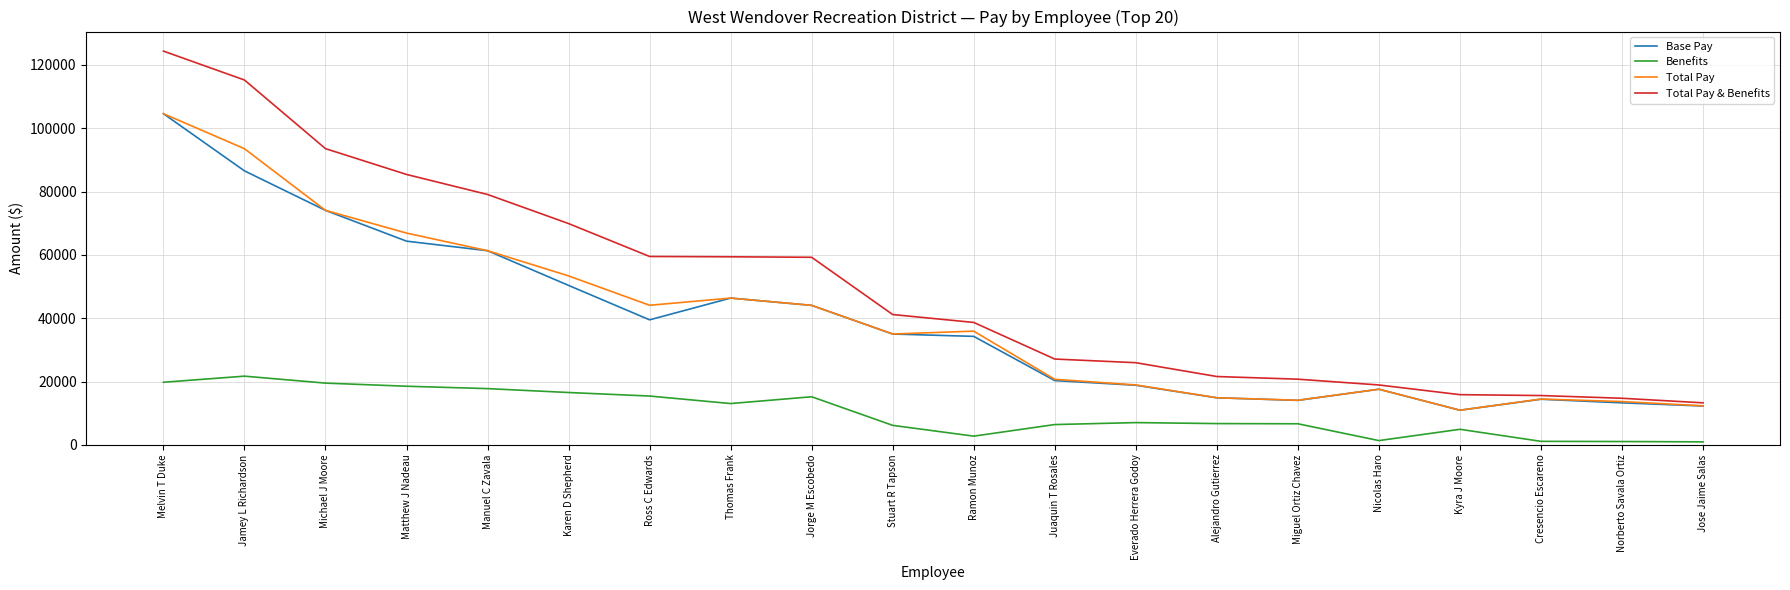

True or false: Total Pay & Benefits has a value of 38658.2 at Ramon Munoz.

True